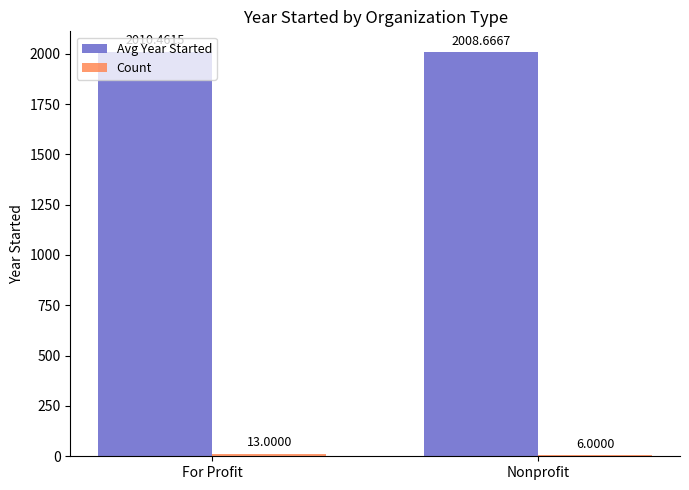

What value does the Avg Year Started series have at For Profit?

2010.5